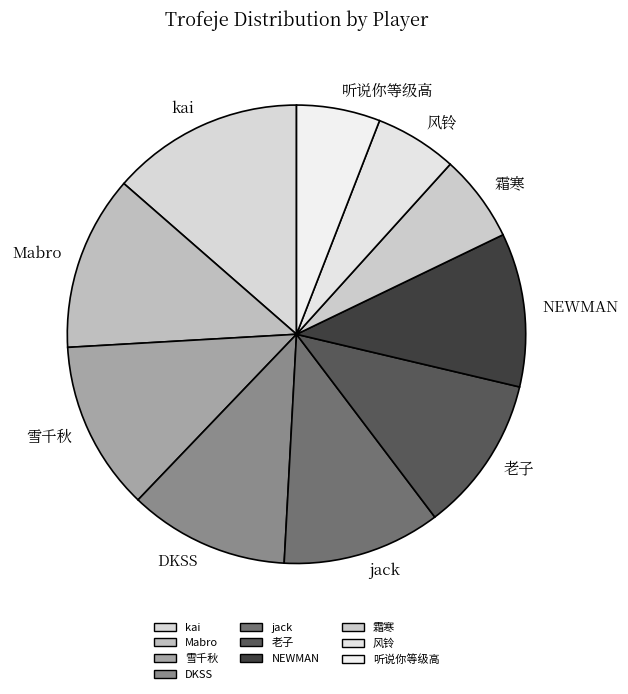

Is the sum of Mabro and 雪千秋 greater than half?

No